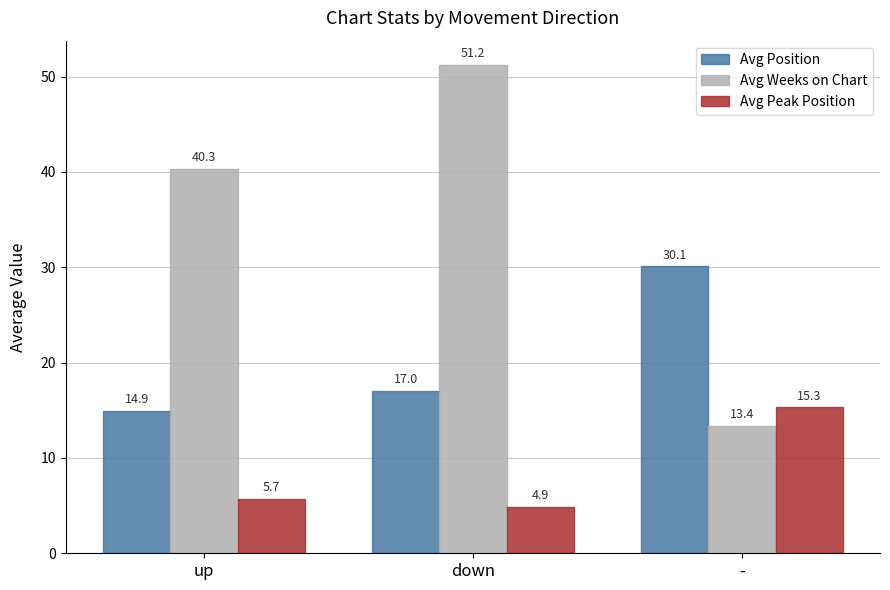

What is the value of the Avg Weeks on Chart bar at the 3rd from the left?

13.4